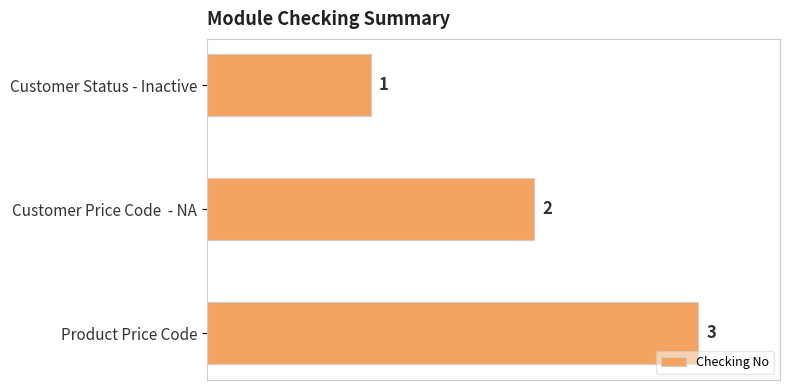

How many categories are shown in the chart?

3